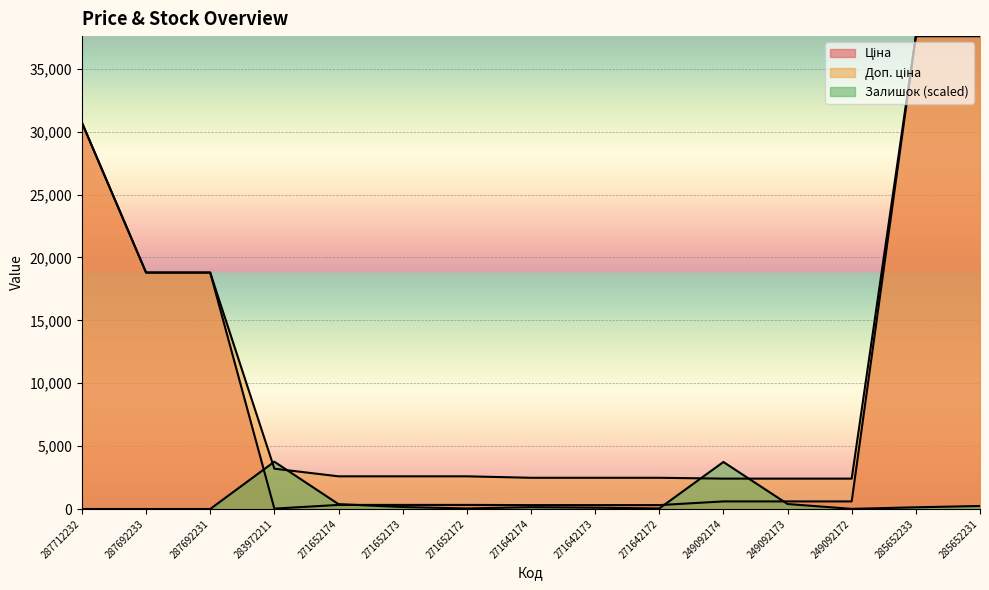

Where is Залишок nearest to the value 1879?

249092173